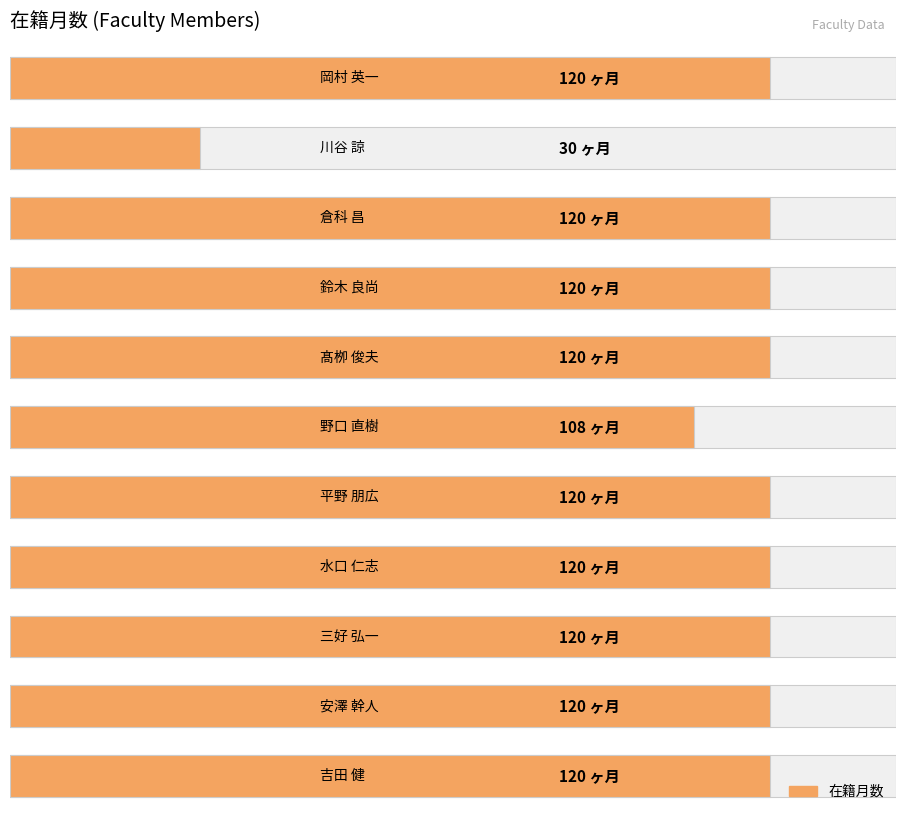

True or false: the data shows 66 at 8.

False